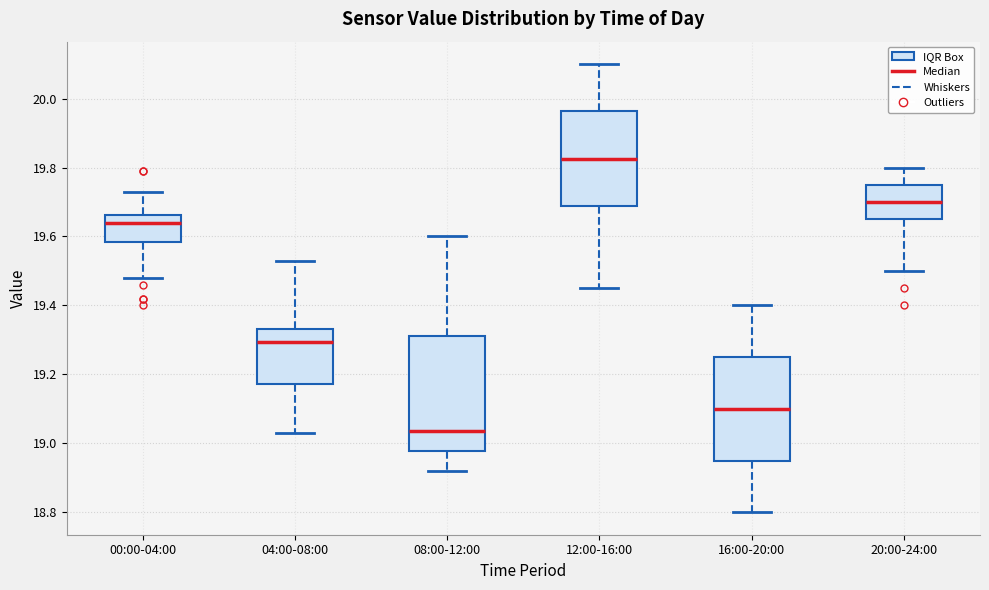

Which box's median line is the lowest?

08:00-12:00